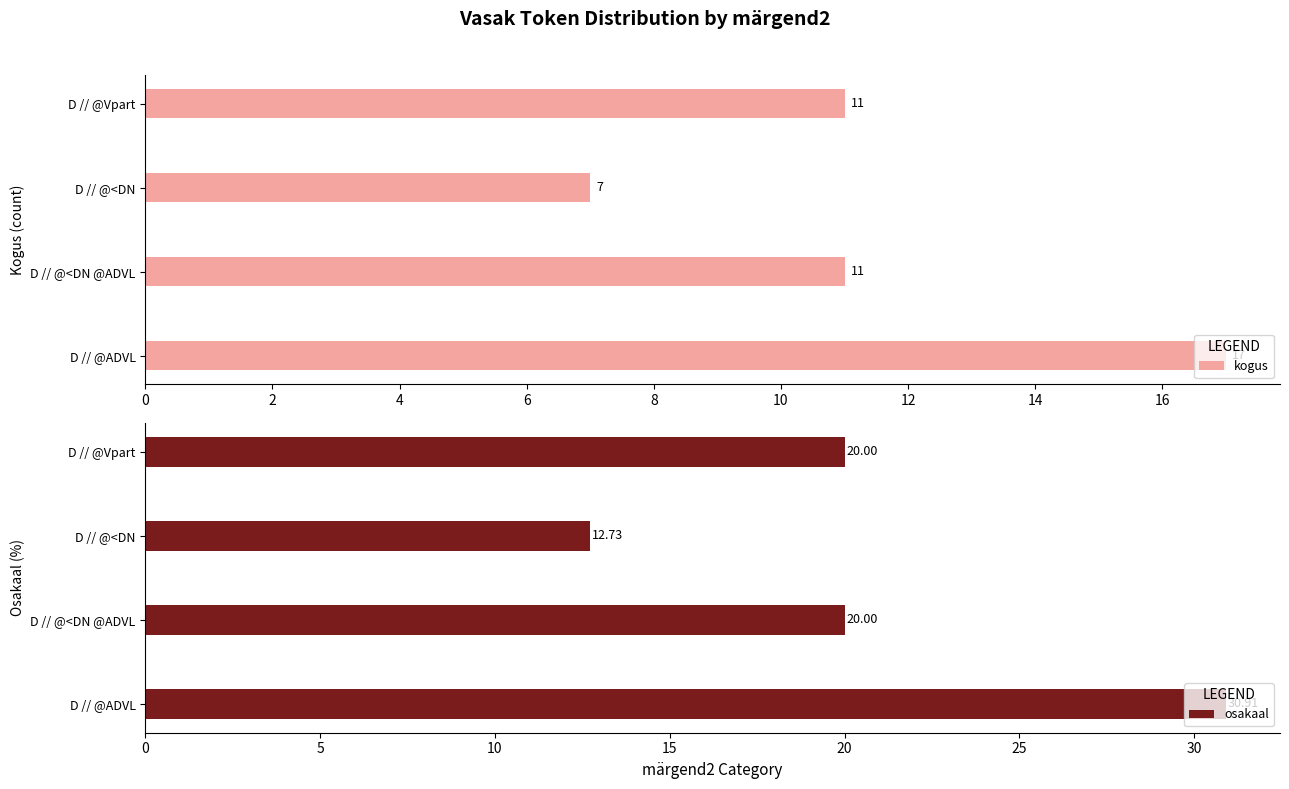

What value does the kogus series have at D // @ADVL?

17